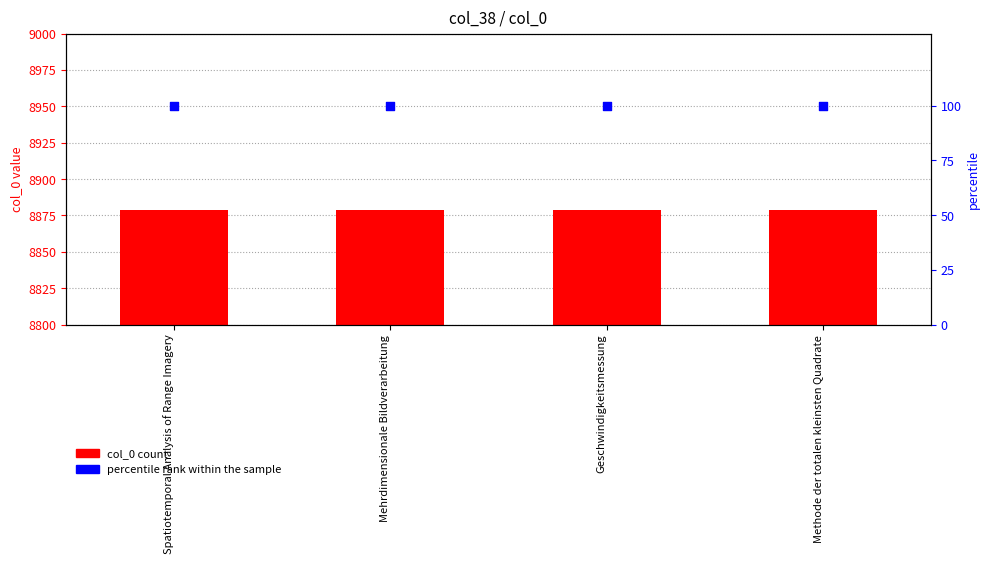

Which series has the widest spread of Y values?

col_0 value